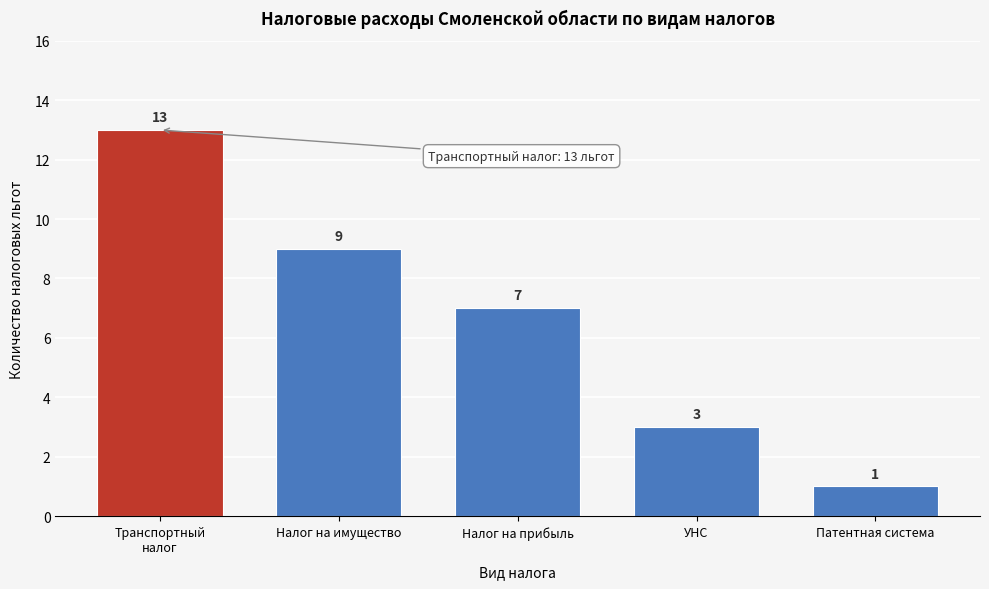

Reading right to left, extract all data points from this chart.

1	3	7	9	13